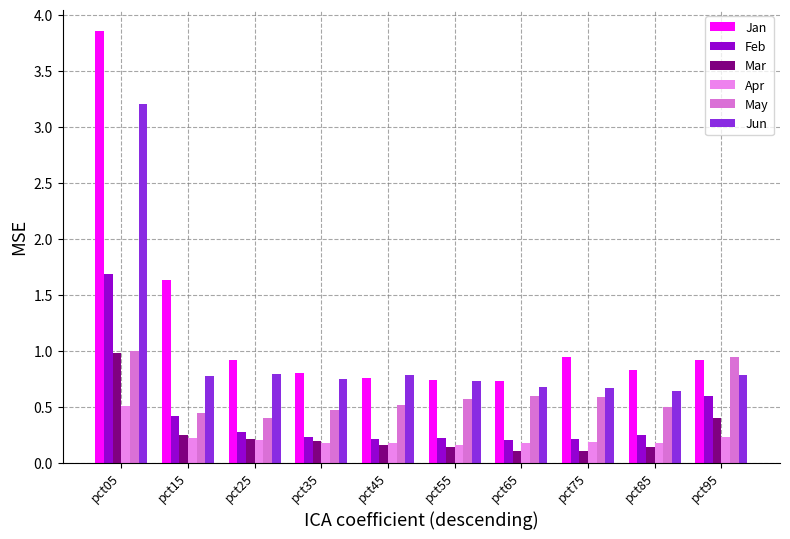

How many bars are there in each group?

6